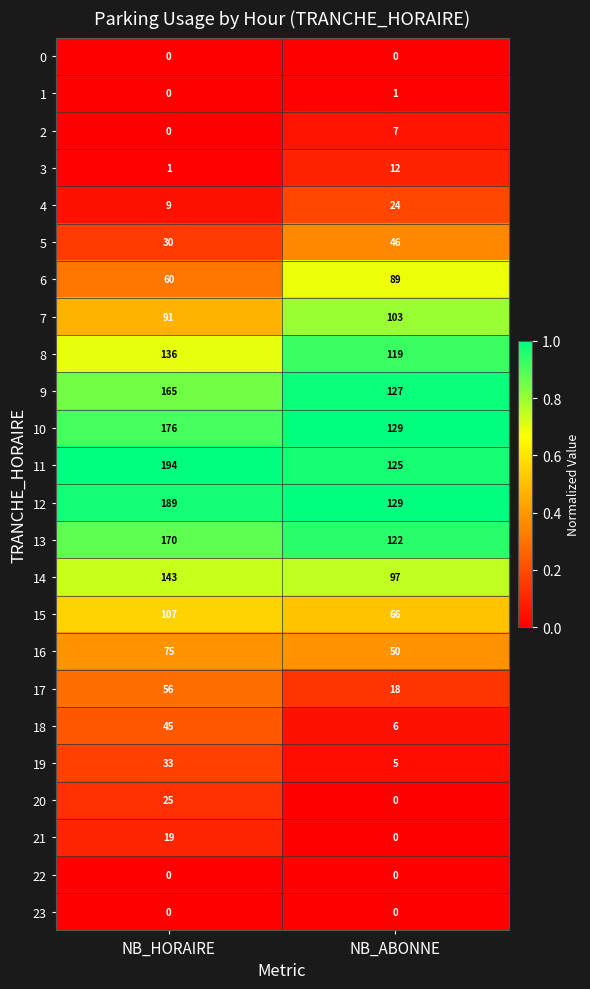

Count the number of data series in this chart.

24